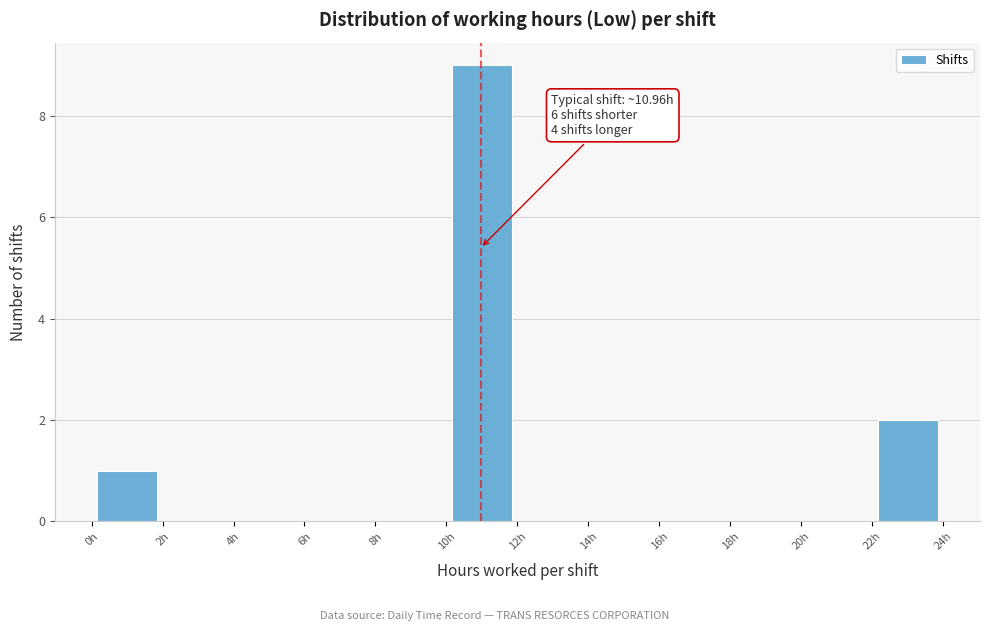

Which range on the x-axis has the tallest bar?

10 to 12